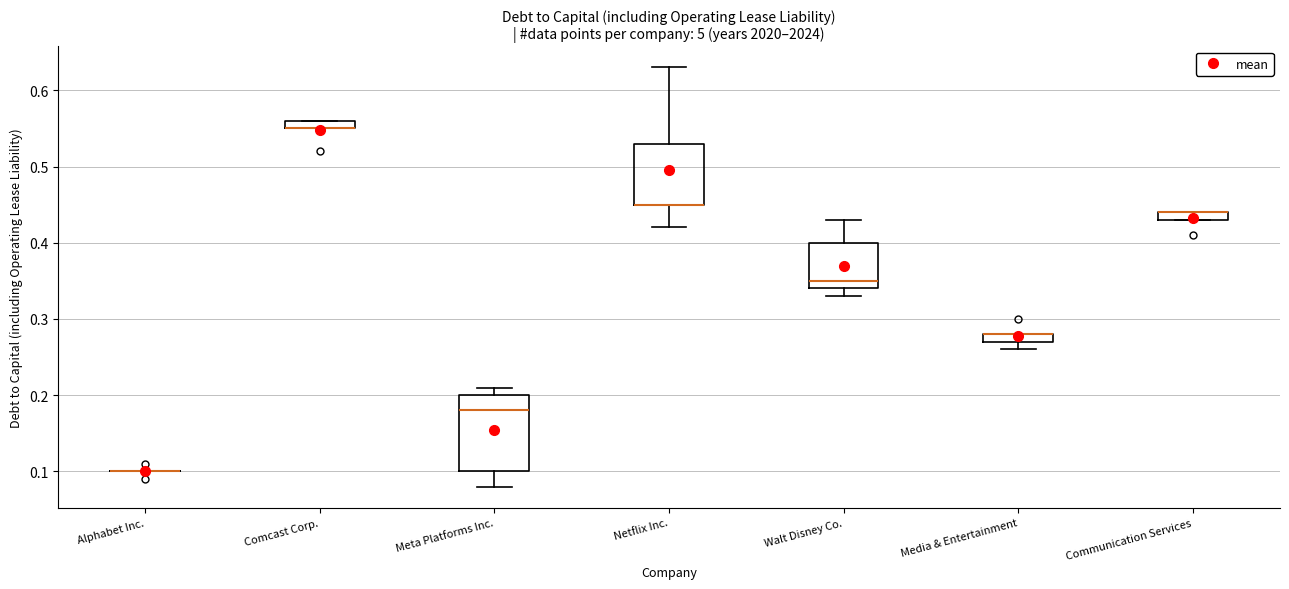

Where does the lower whisker of the box for Media & Entertainment end on the y-axis? The values are not printed on the chart, so give them approximately, as read against the axis.

0.26